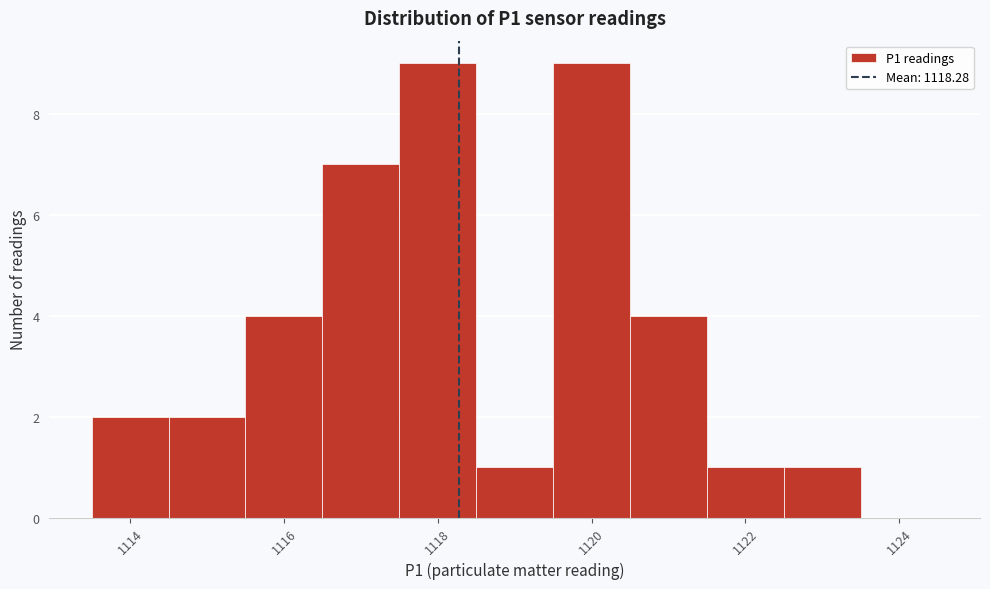

Reading left to right, list every bar in this chart as the range it spans on the x-axis followed by its height. Neither the bar edges nor the heights are printed on the chart, so give them approximately, as read against the axes.

1113.5 to 1114.5: 2
1114.5 to 1115.5: 2
1115.5 to 1116.5: 4
1116.5 to 1117.5: 7
1117.5 to 1118.5: 9
1118.5 to 1119.5: 1
1119.5 to 1120.5: 9
1120.5 to 1121.5: 4
1121.5 to 1122.5: 1
1122.5 to 1123.5: 1
1123.5 to 1124.5: 0